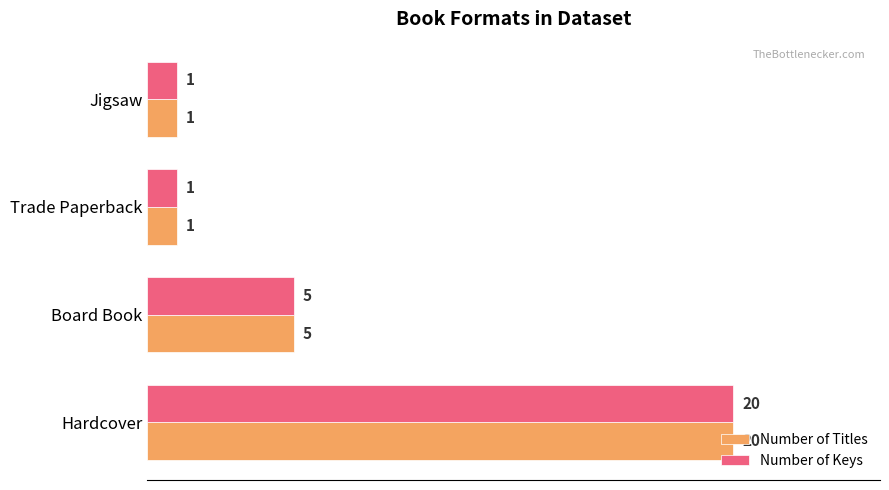

What is the difference between the maximum and second lowest values in the Number of Titles series?

19